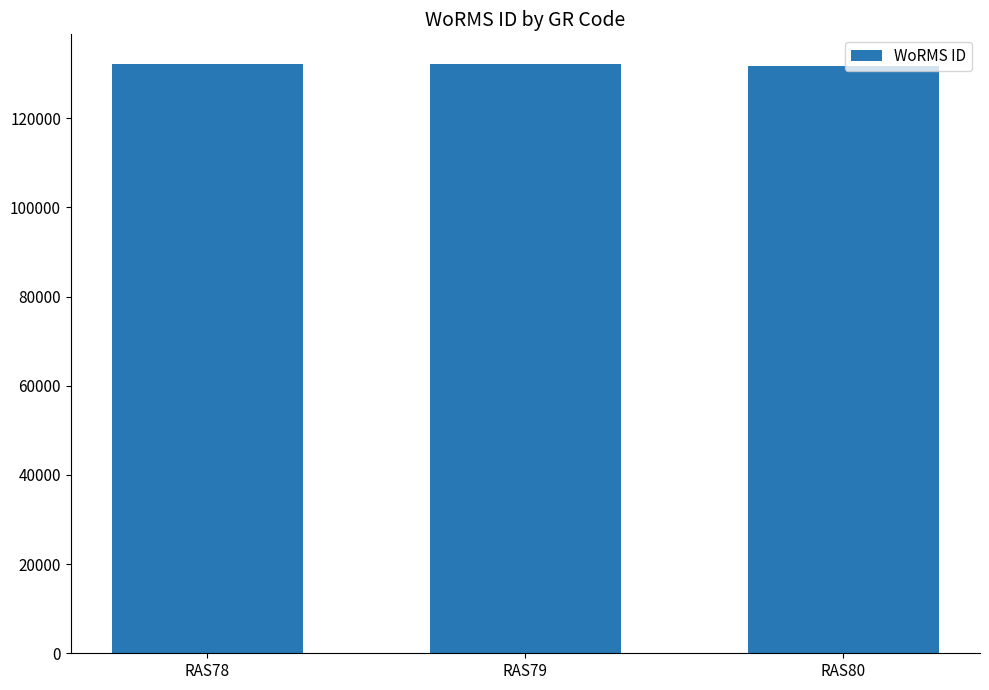

What is the value of the 3rd bar from the left?

131723